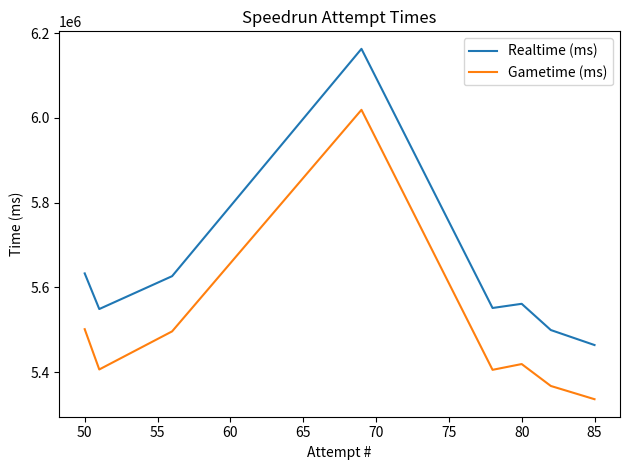

True or false: Realtime (ms) has a value of 8032633 at 75.

False